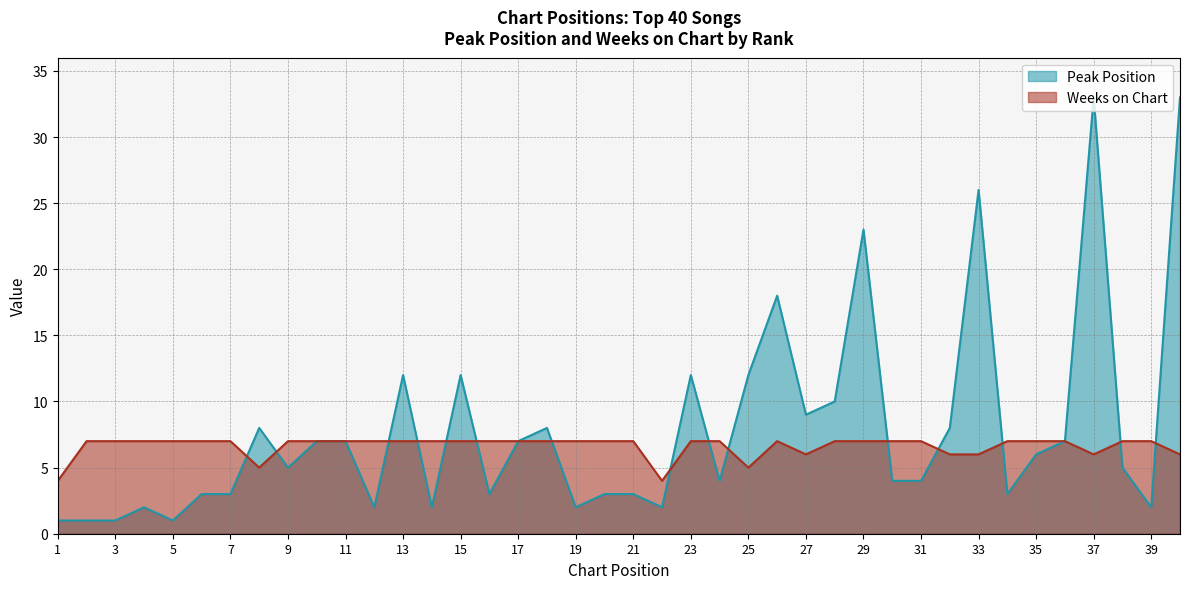

Is it true that Peak Position equals 12 at 25?

True